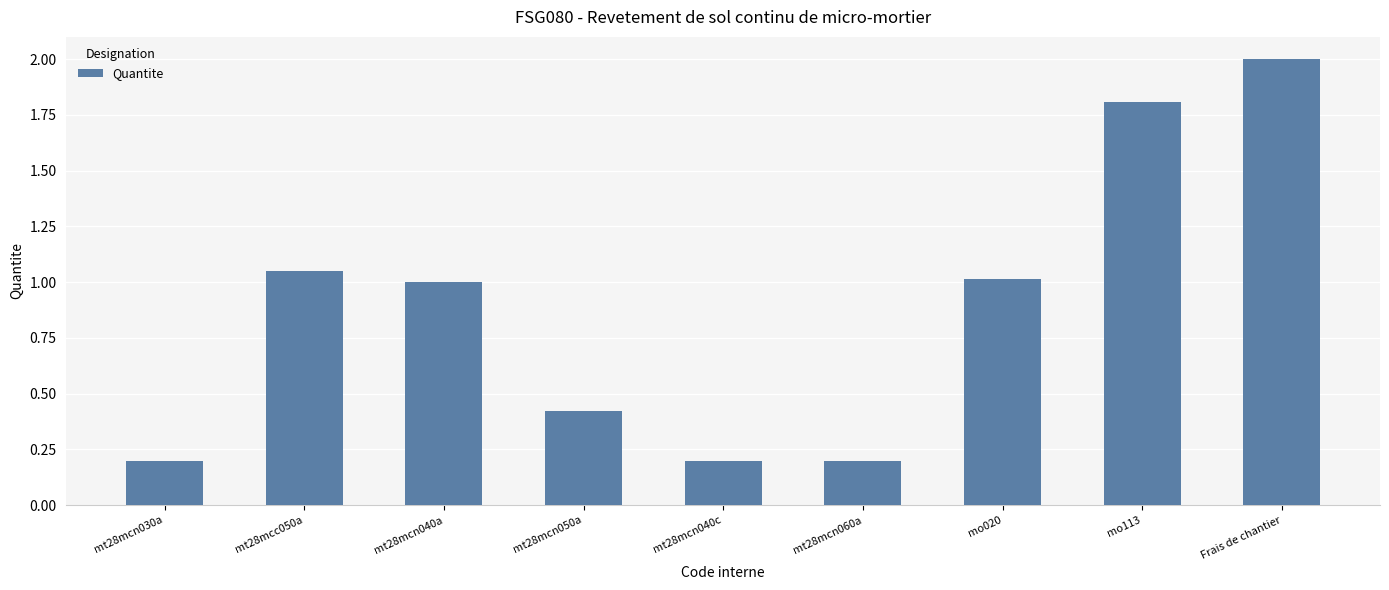

What is the difference between the values at mt28mcc050a and mo113?

0.8